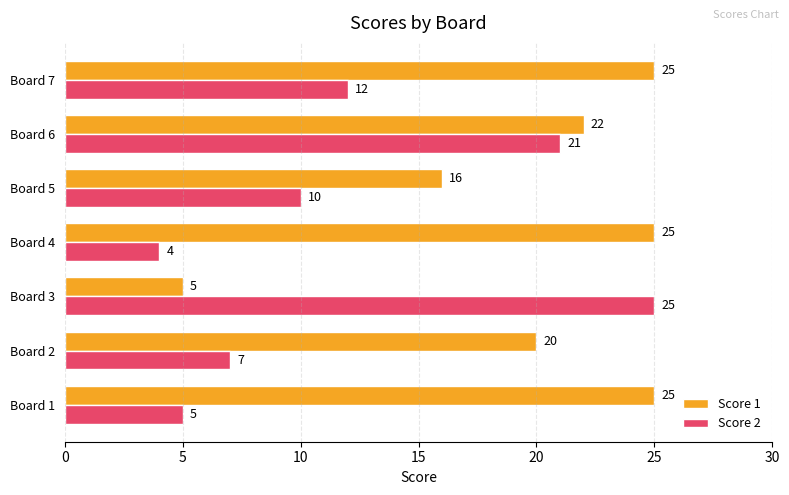

What is the sum of all Score 2 values?

84